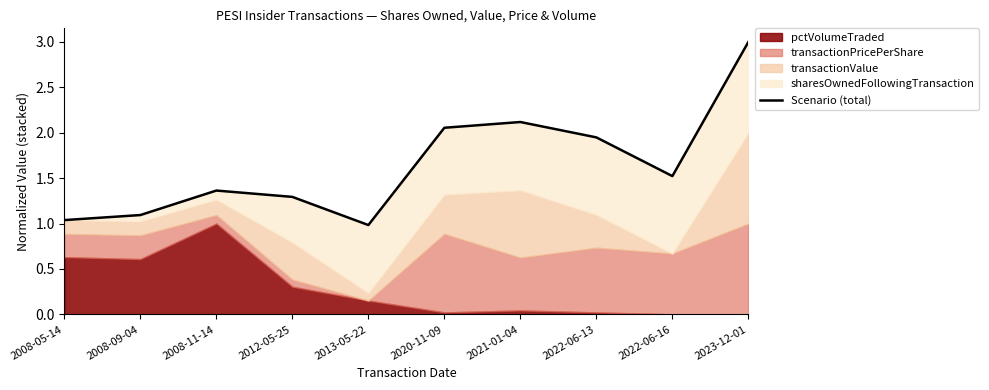

What is the change in value from 2022-06-13 to 2022-06-16?

-0.4